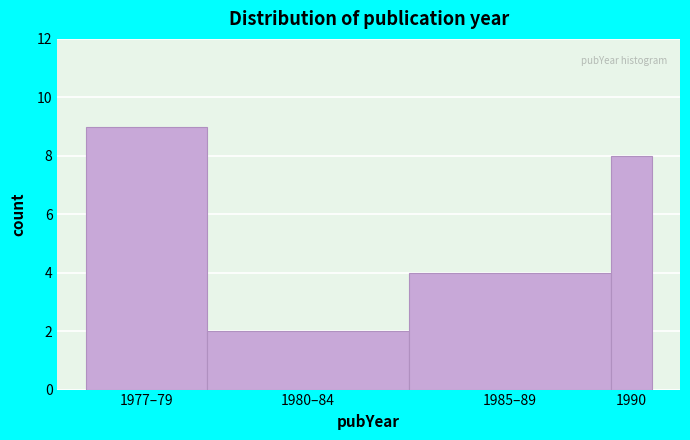

Reading left to right, what are all the values shown in this chart?

9	2	4	8